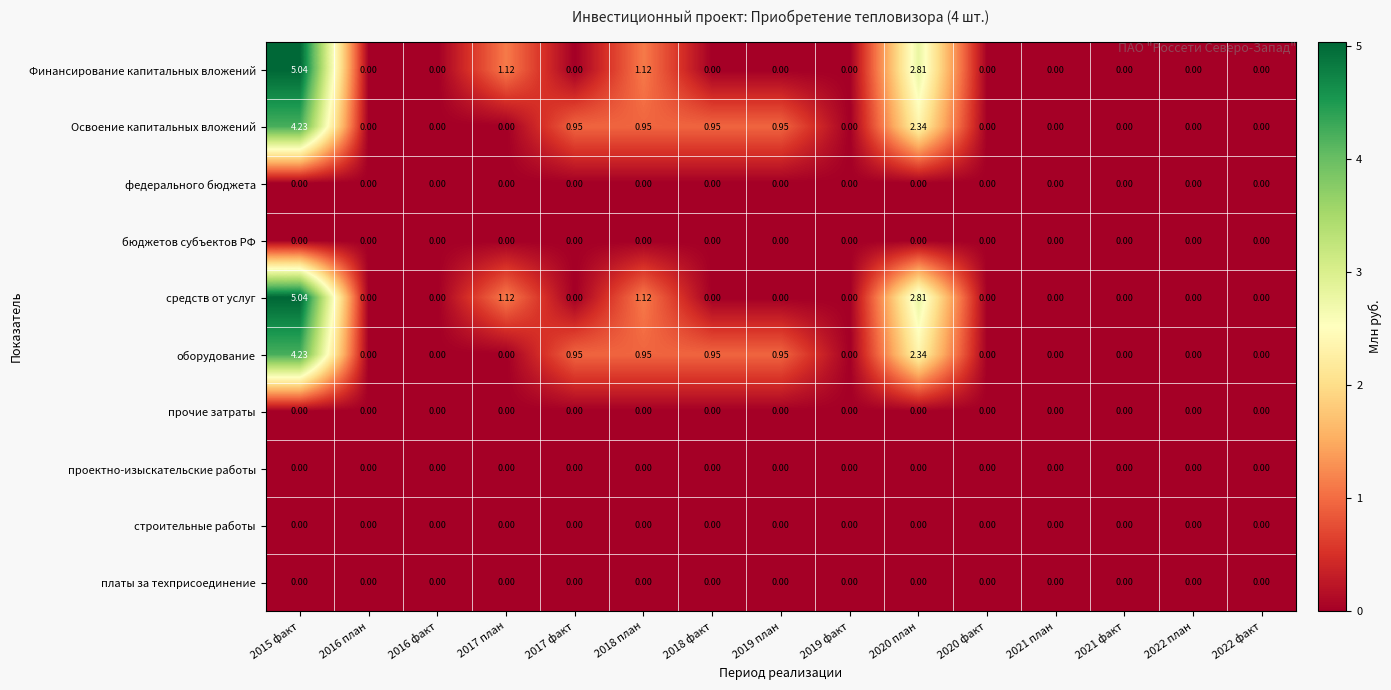

Reading left to right, list all the values displayed in this chart.

Финансирование капитальных вложений: 2015 факт=5.0	2016 план=0.0	2016 факт=0.0	2017 план=1.1	2017 факт=0.0	2018 план=1.1	2018 факт=0.0	2019 план=0.0	2019 факт=0.0	2020 план=2.8	2020 факт=0.0	2021 план=0.0	2021 факт=0.0	2022 план=0.0	2022 факт=0.0
Освоение капитальных вложений: 2015 факт=4.2	2016 план=0.0	2016 факт=0.0	2017 план=0.0	2017 факт=0.9	2018 план=0.9	2018 факт=0.9	2019 план=0.9	2019 факт=0.0	2020 план=2.3	2020 факт=0.0	2021 план=0.0	2021 факт=0.0	2022 план=0.0	2022 факт=0.0
федерального бюджета: 2015 факт=0.0	2016 план=0.0	2016 факт=0.0	2017 план=0.0	2017 факт=0.0	2018 план=0.0	2018 факт=0.0	2019 план=0.0	2019 факт=0.0	2020 план=0.0	2020 факт=0.0	2021 план=0.0	2021 факт=0.0	2022 план=0.0	2022 факт=0.0
бюджетов субъектов РФ: 2015 факт=0.0	2016 план=0.0	2016 факт=0.0	2017 план=0.0	2017 факт=0.0	2018 план=0.0	2018 факт=0.0	2019 план=0.0	2019 факт=0.0	2020 план=0.0	2020 факт=0.0	2021 план=0.0	2021 факт=0.0	2022 план=0.0	2022 факт=0.0
средств от услуг: 2015 факт=5.0	2016 план=0.0	2016 факт=0.0	2017 план=1.1	2017 факт=0.0	2018 план=1.1	2018 факт=0.0	2019 план=0.0	2019 факт=0.0	2020 план=2.8	2020 факт=0.0	2021 план=0.0	2021 факт=0.0	2022 план=0.0	2022 факт=0.0
оборудование: 2015 факт=4.2	2016 план=0.0	2016 факт=0.0	2017 план=0.0	2017 факт=0.9	2018 план=0.9	2018 факт=0.9	2019 план=0.9	2019 факт=0.0	2020 план=2.3	2020 факт=0.0	2021 план=0.0	2021 факт=0.0	2022 план=0.0	2022 факт=0.0
прочие затраты: 2015 факт=0.0	2016 план=0.0	2016 факт=0.0	2017 план=0.0	2017 факт=0.0	2018 план=0.0	2018 факт=0.0	2019 план=0.0	2019 факт=0.0	2020 план=0.0	2020 факт=0.0	2021 план=0.0	2021 факт=0.0	2022 план=0.0	2022 факт=0.0
проектно-изыскательские работы: 2015 факт=0.0	2016 план=0.0	2016 факт=0.0	2017 план=0.0	2017 факт=0.0	2018 план=0.0	2018 факт=0.0	2019 план=0.0	2019 факт=0.0	2020 план=0.0	2020 факт=0.0	2021 план=0.0	2021 факт=0.0	2022 план=0.0	2022 факт=0.0
строительные работы: 2015 факт=0.0	2016 план=0.0	2016 факт=0.0	2017 план=0.0	2017 факт=0.0	2018 план=0.0	2018 факт=0.0	2019 план=0.0	2019 факт=0.0	2020 план=0.0	2020 факт=0.0	2021 план=0.0	2021 факт=0.0	2022 план=0.0	2022 факт=0.0
платы за техприсоединение: 2015 факт=0.0	2016 план=0.0	2016 факт=0.0	2017 план=0.0	2017 факт=0.0	2018 план=0.0	2018 факт=0.0	2019 план=0.0	2019 факт=0.0	2020 план=0.0	2020 факт=0.0	2021 план=0.0	2021 факт=0.0	2022 план=0.0	2022 факт=0.0